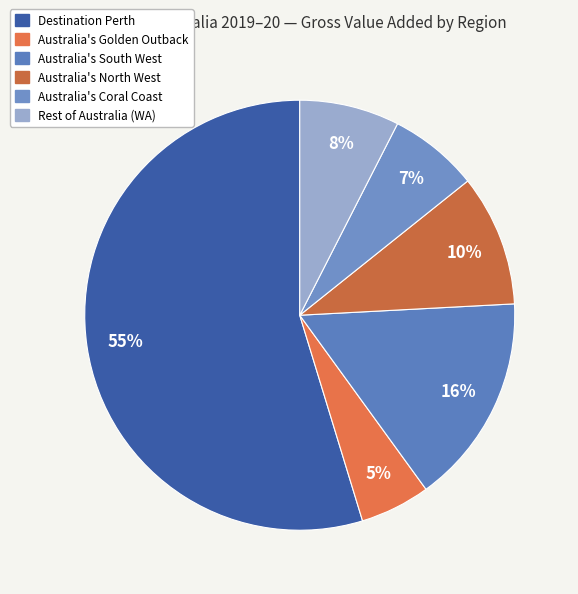

Which slice is the largest?

Destination Perth